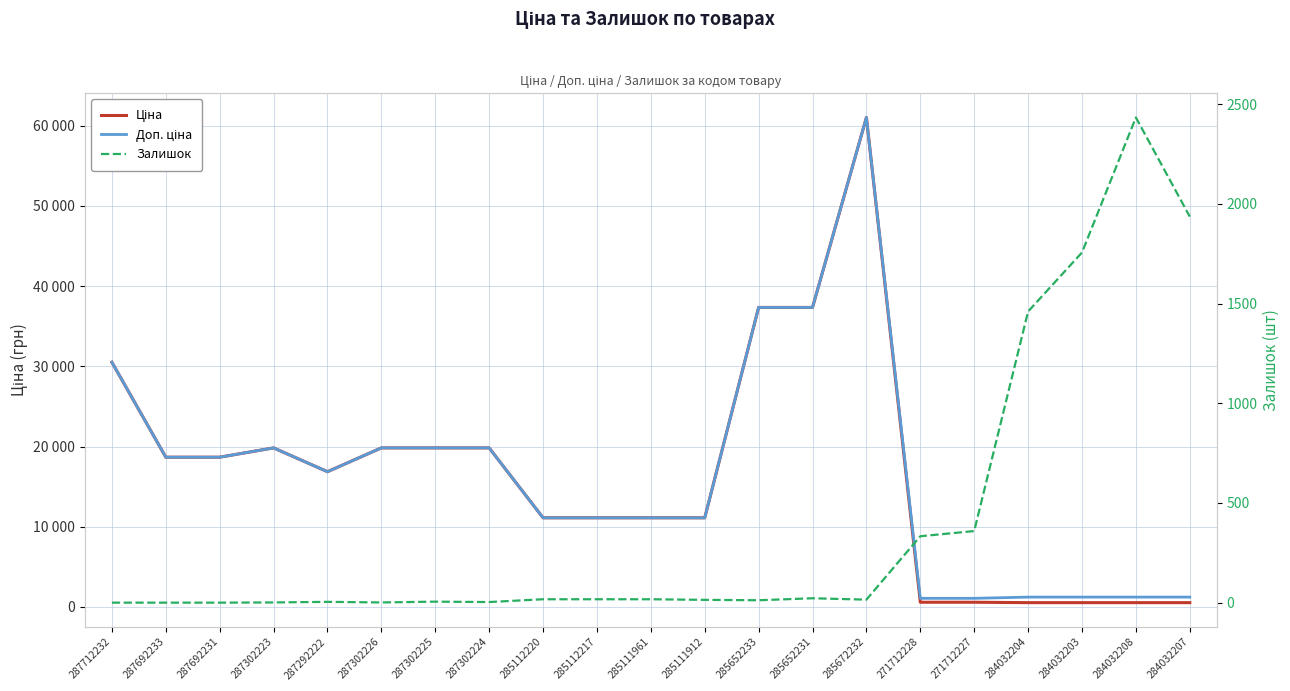

Is the value of Ціна at 284032208 greater than the value of Залишок at 271712227?

Yes